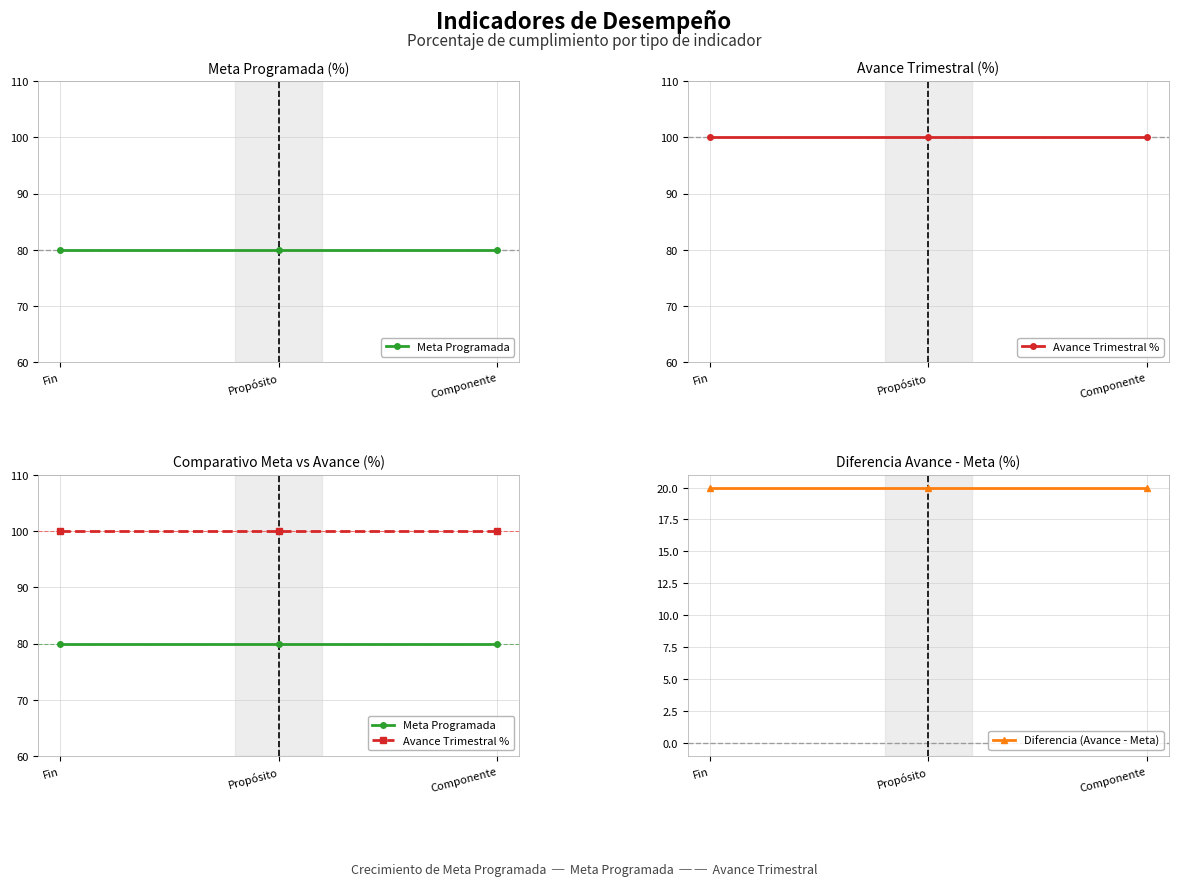

What is the value of the Meta Programada point at the 3rd from the left?

80